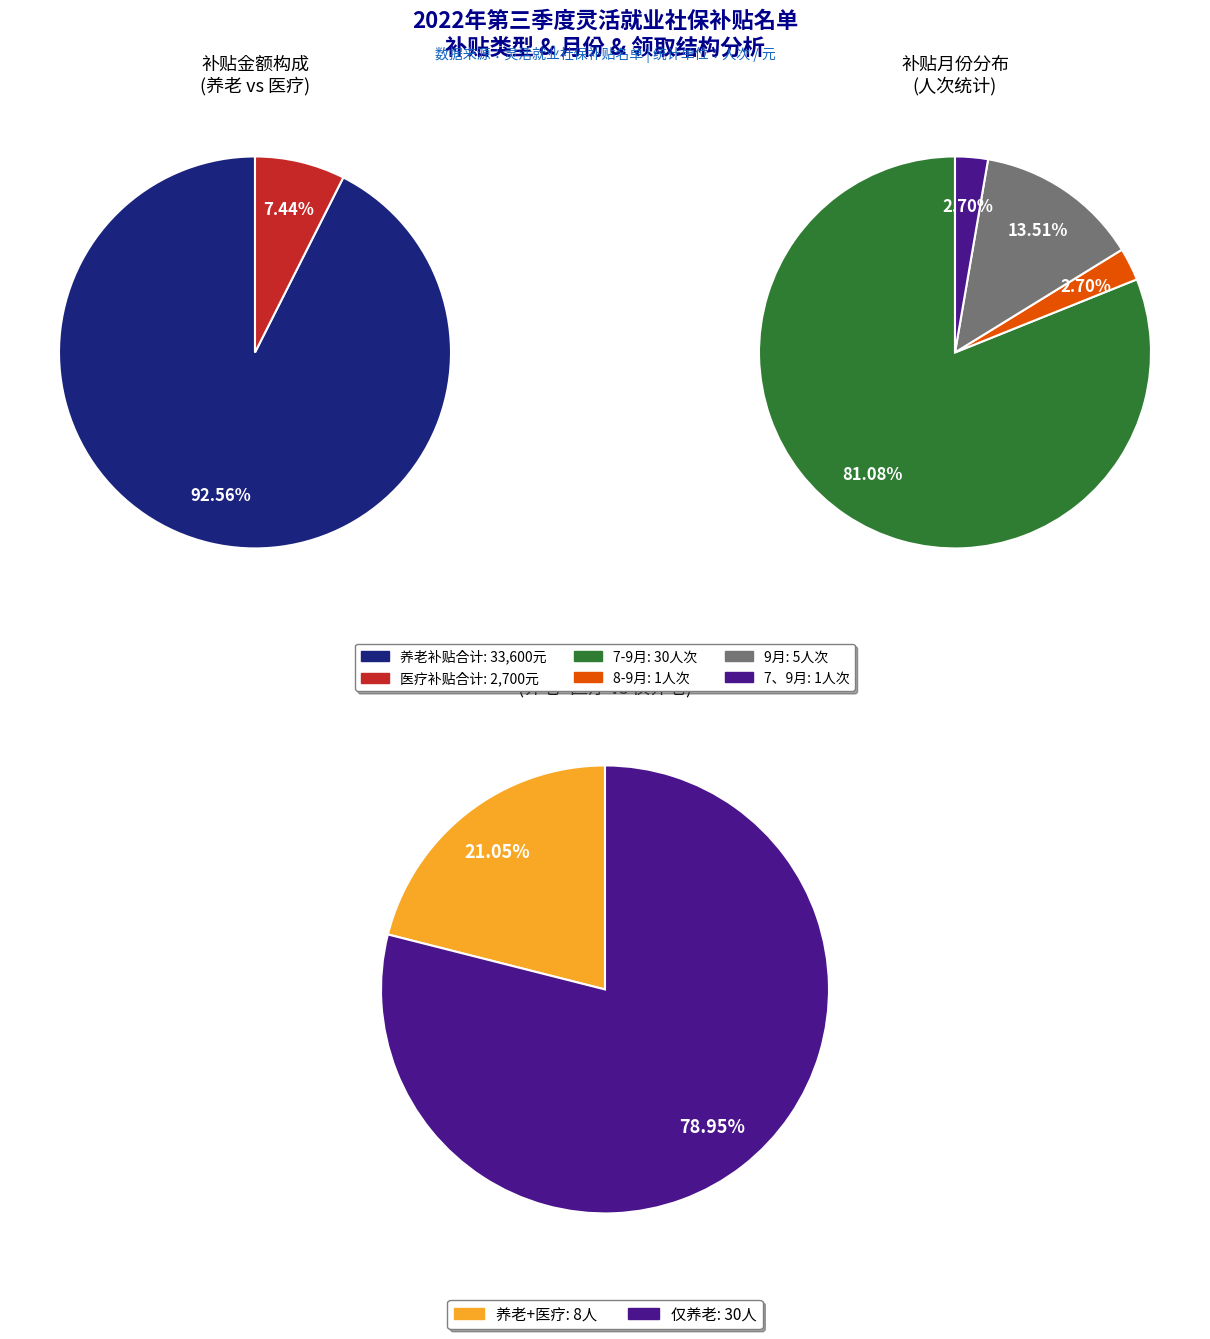

Does 3 represent more than half of the total?

No